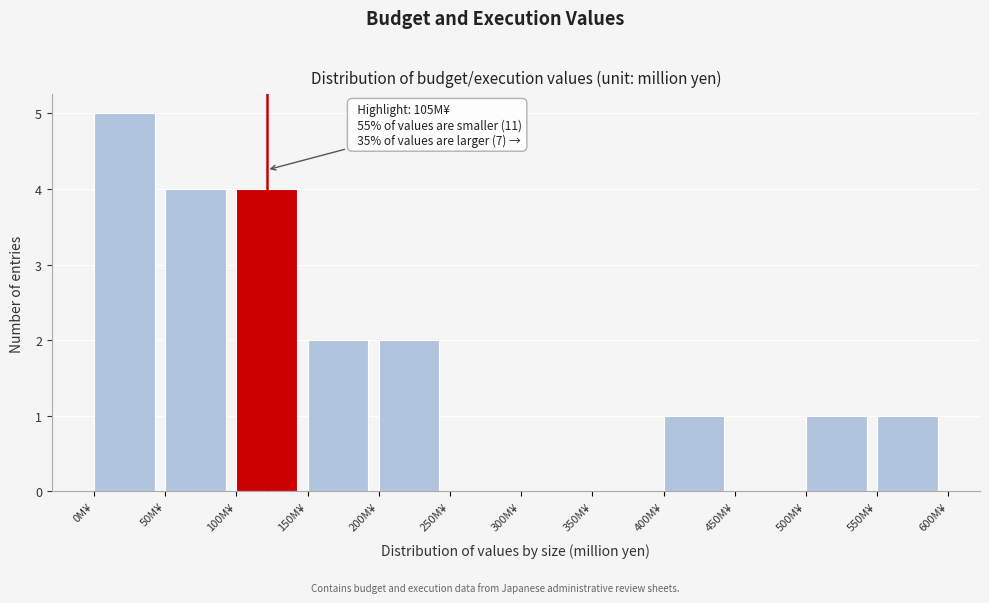

Which range on the x-axis has the tallest bar?

0 to 50